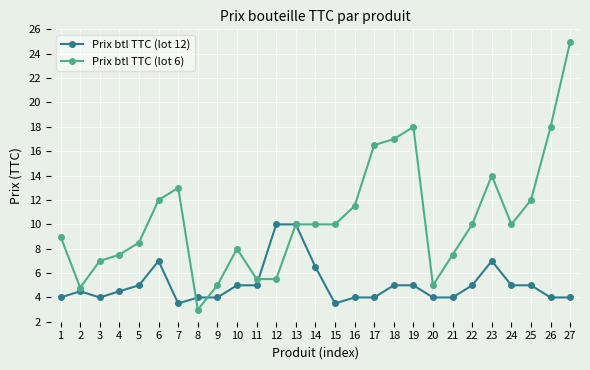

What is the value of the Prix btl TTC (lot 6) point at the 16th from the left?

11.5